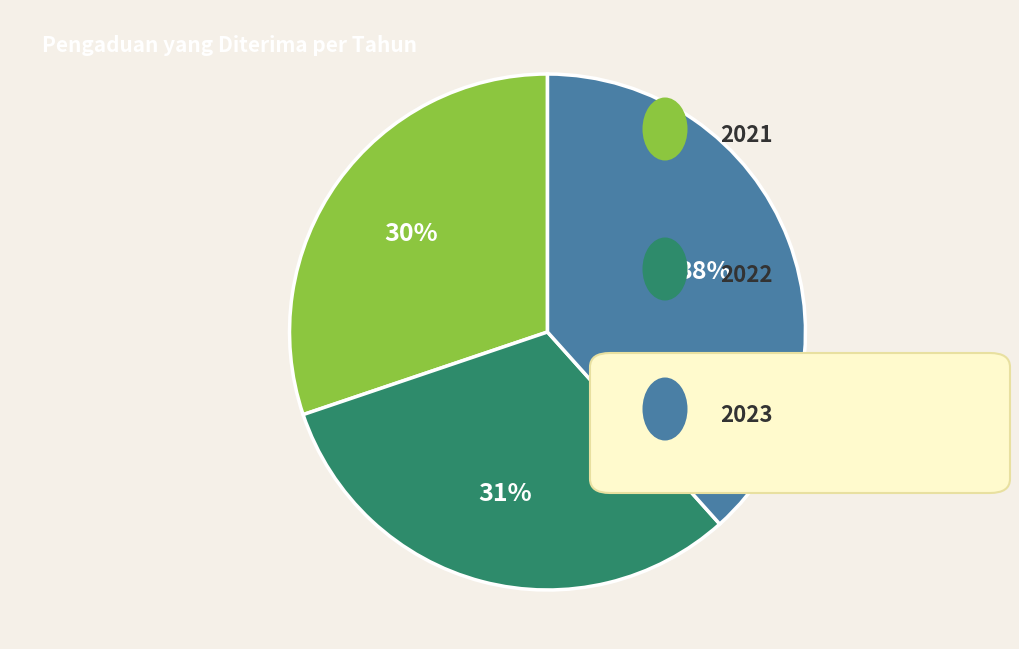

To the nearest percent, what is the average slice percentage?

33%